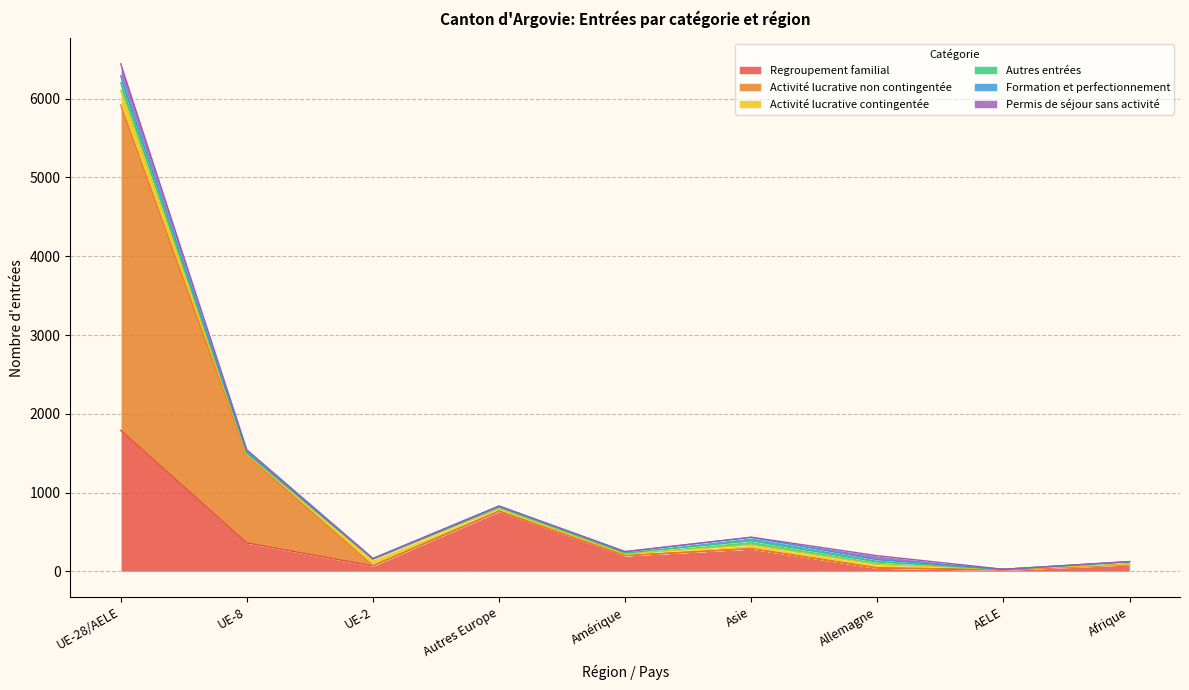

Which has a higher value, Amérique or UE-2?

Amérique